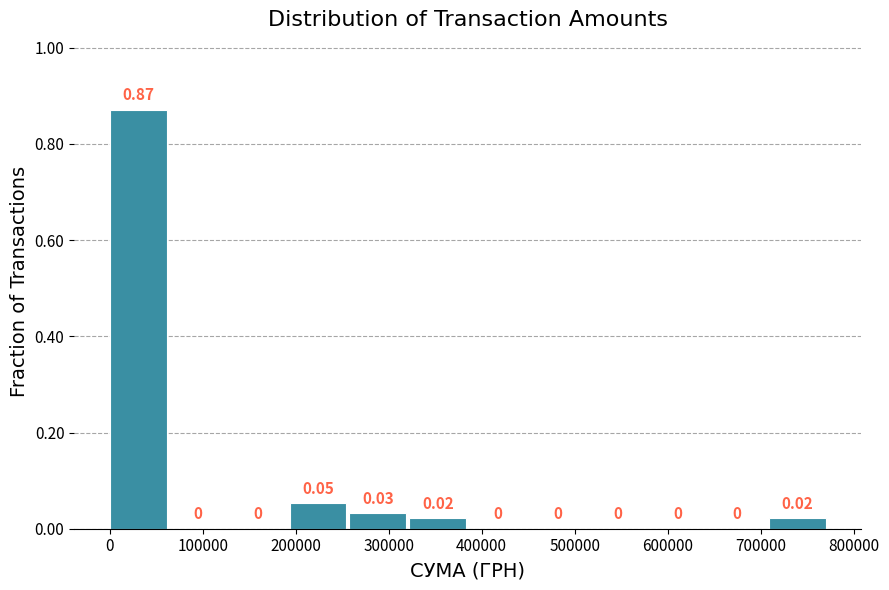

Which range on the x-axis has the tallest bar?

0 to 60000